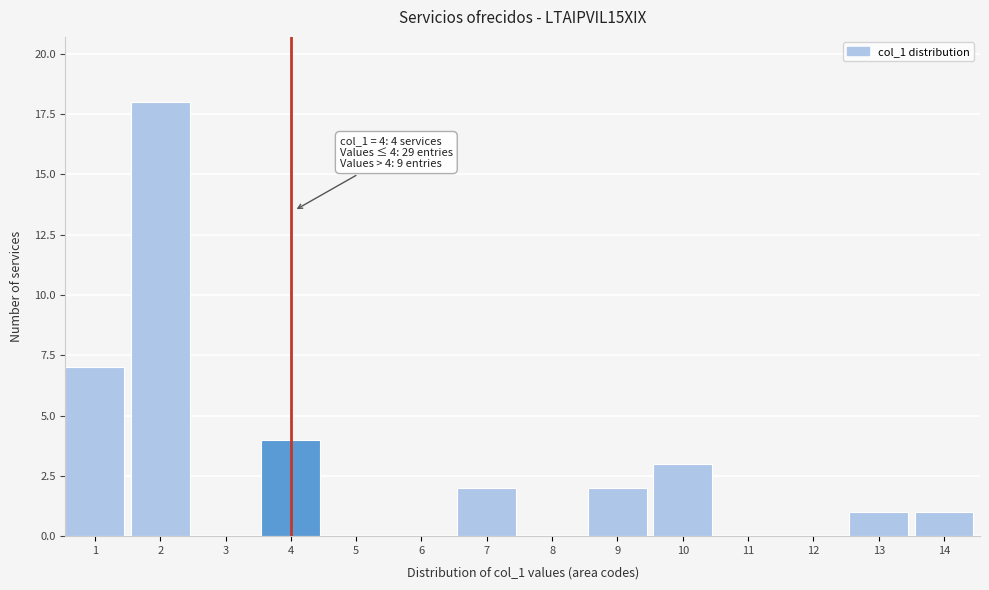

Reading left to right, extract all data points from this chart.

1=7	2=18	3=0	4=4	5=0	6=0	7=2	8=0	9=2	10=3	11=0	12=0	13=1	14=1